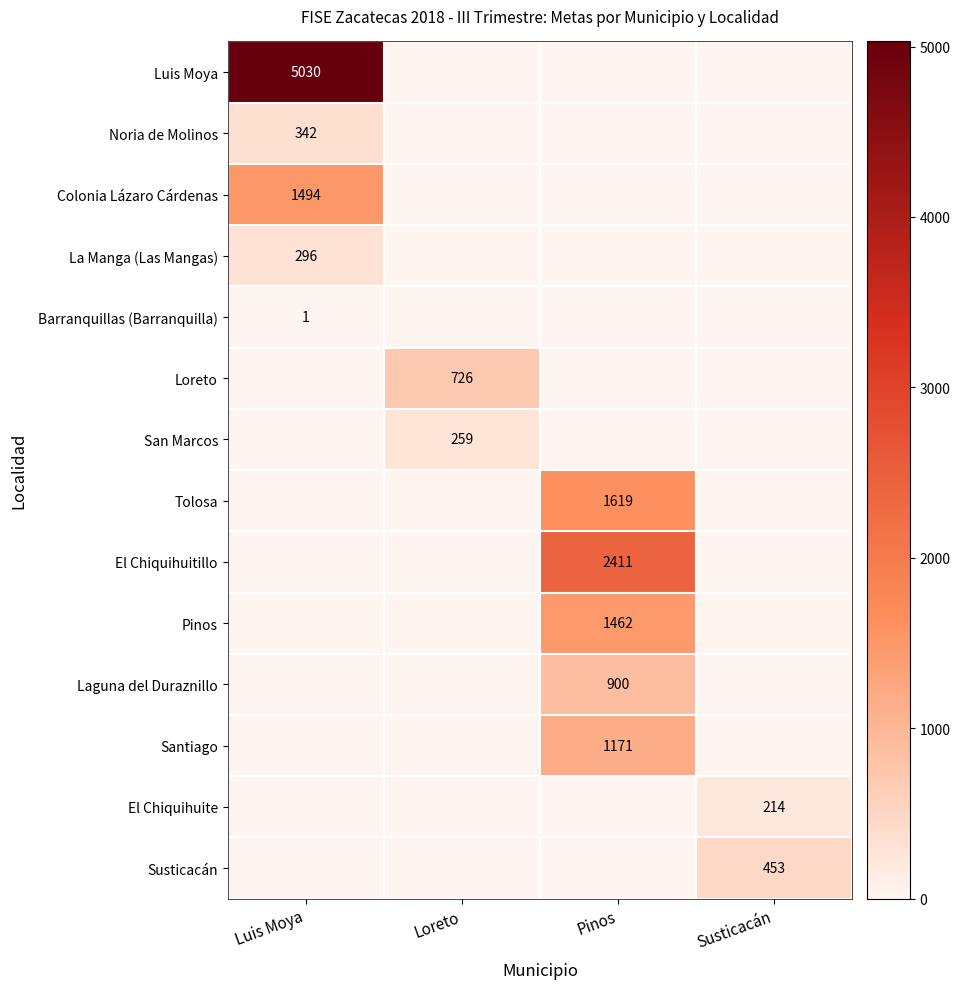

Is it true that Luis Moya equals 3405 at Luis Moya?

False